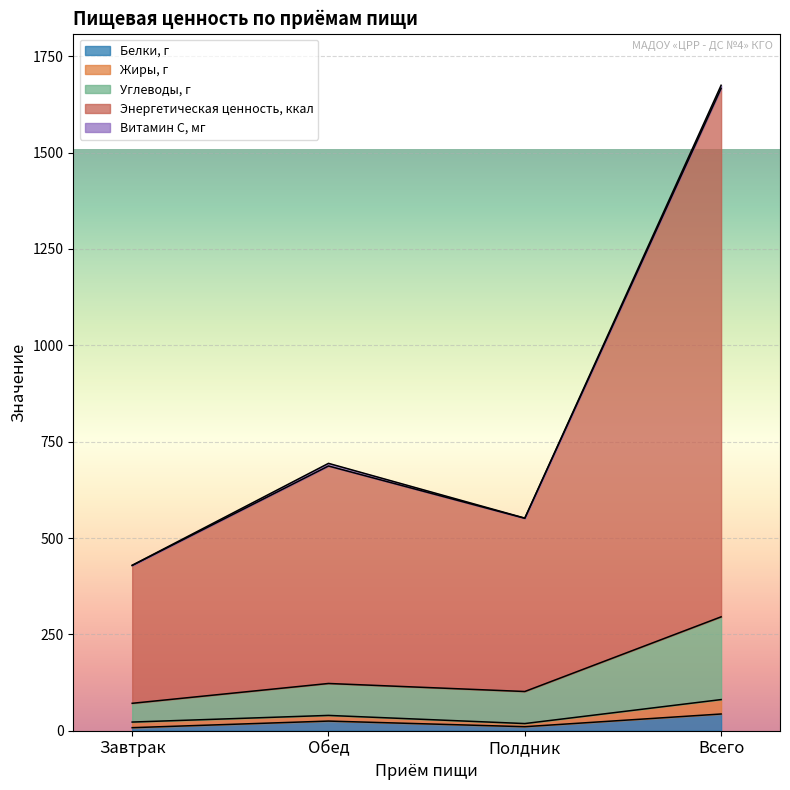

At which category is the sum across all series the highest?

Всего